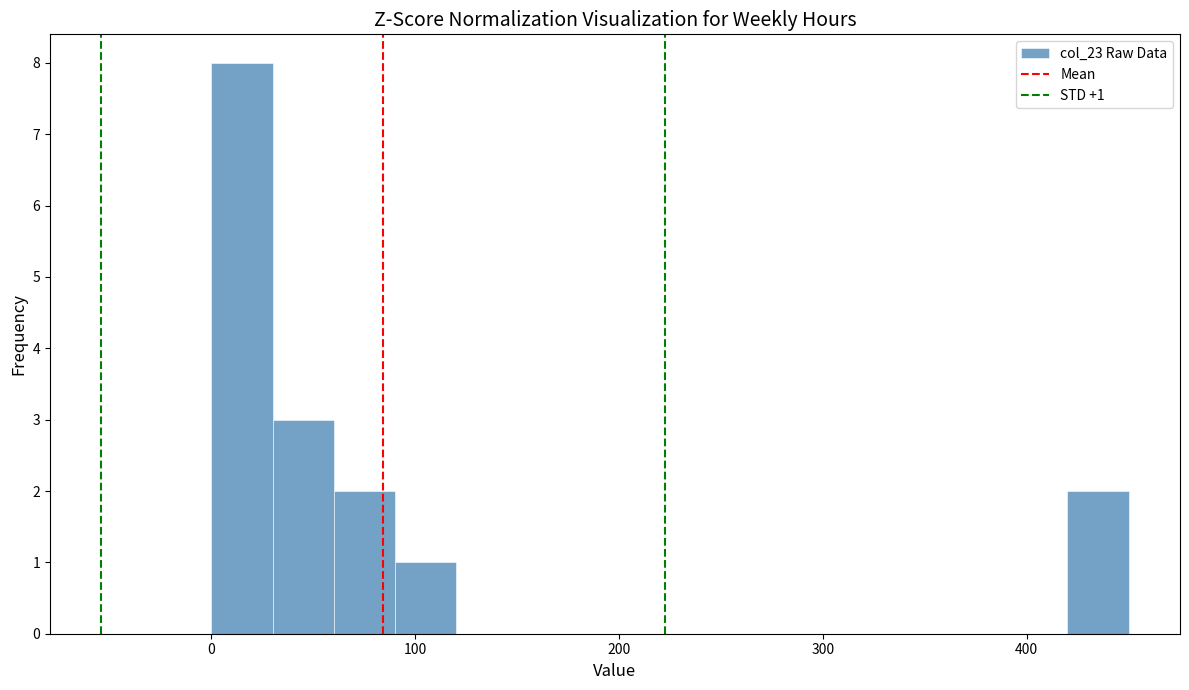

Around what value on the x-axis is the tallest bar? Give the approximate position of its centre, as read against the axis.

20